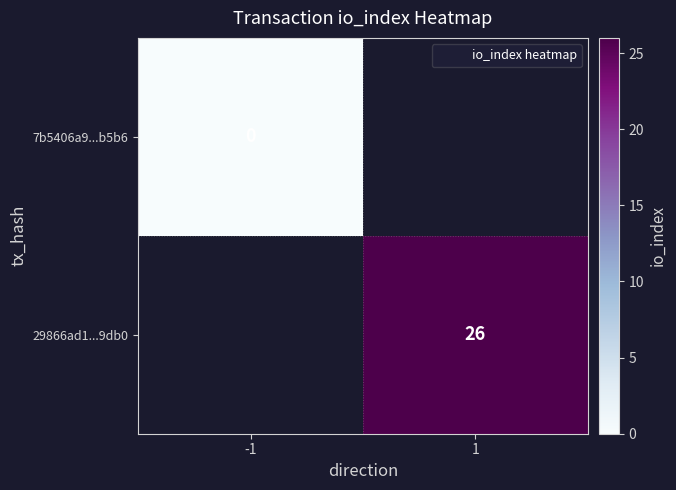

Rank the series by their maximum value, from lowest to highest.

7b5406a9...b5b6, 29866ad1...9db0